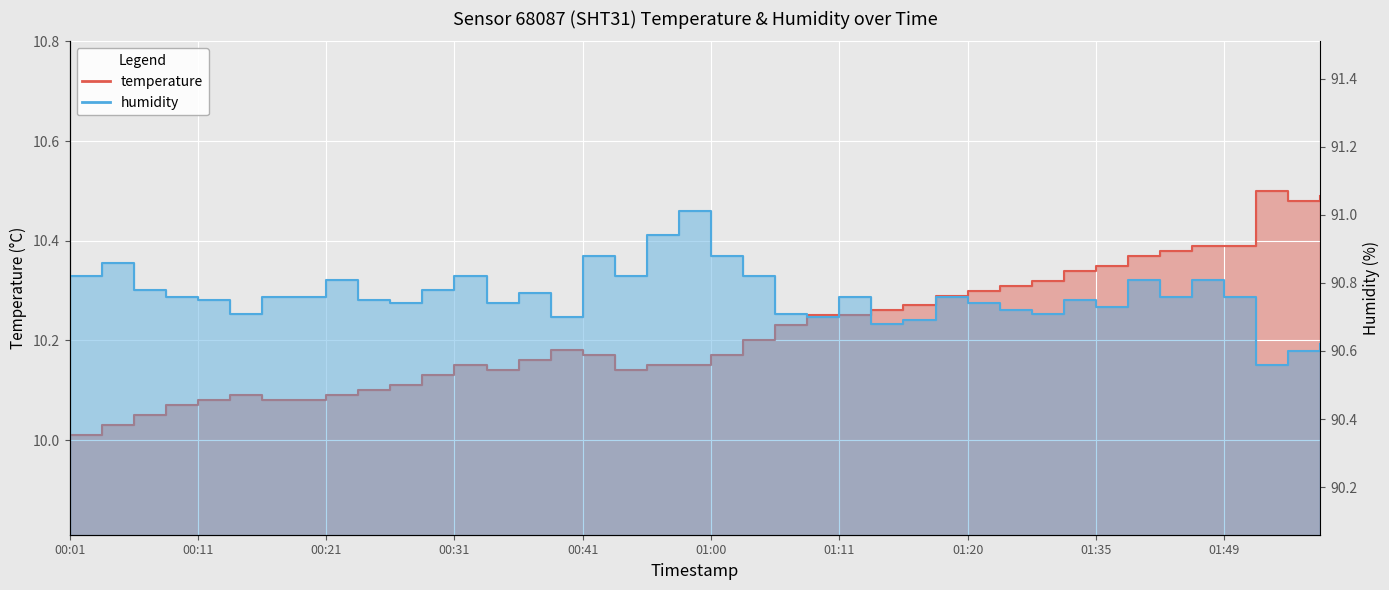

What is the spread (max minus min) of values at 00:11?

80.7